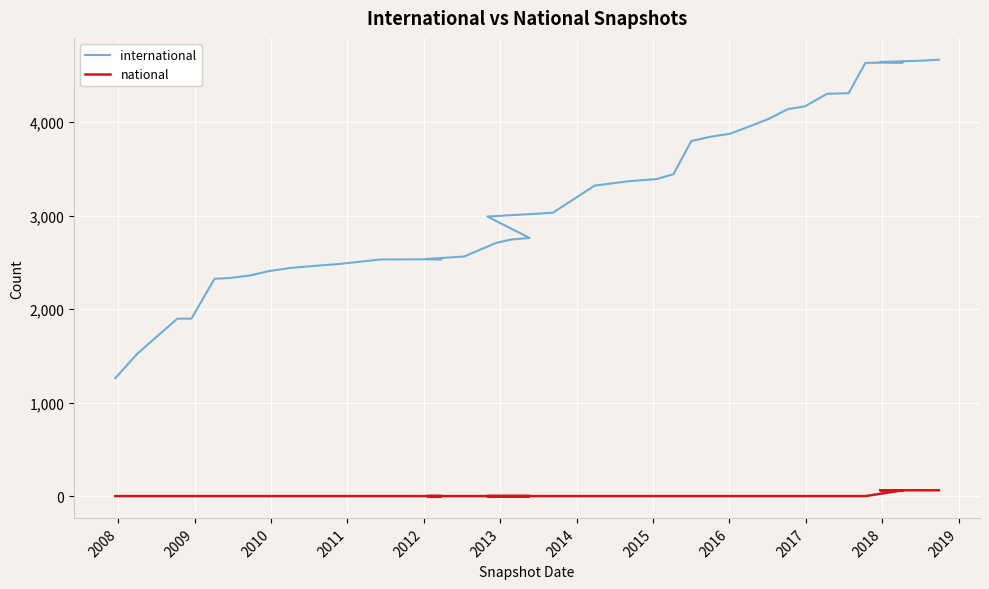

List the series in order of their peak value, highest first.

international, national